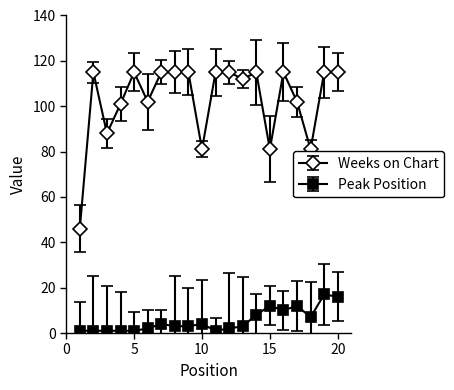

What is the sum of all Peak Position values?

109